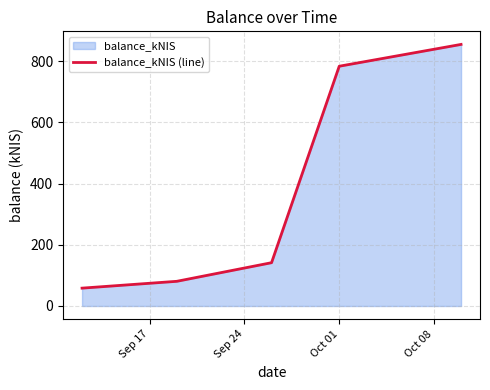

What is the difference between the maximum and minimum values?

796.8